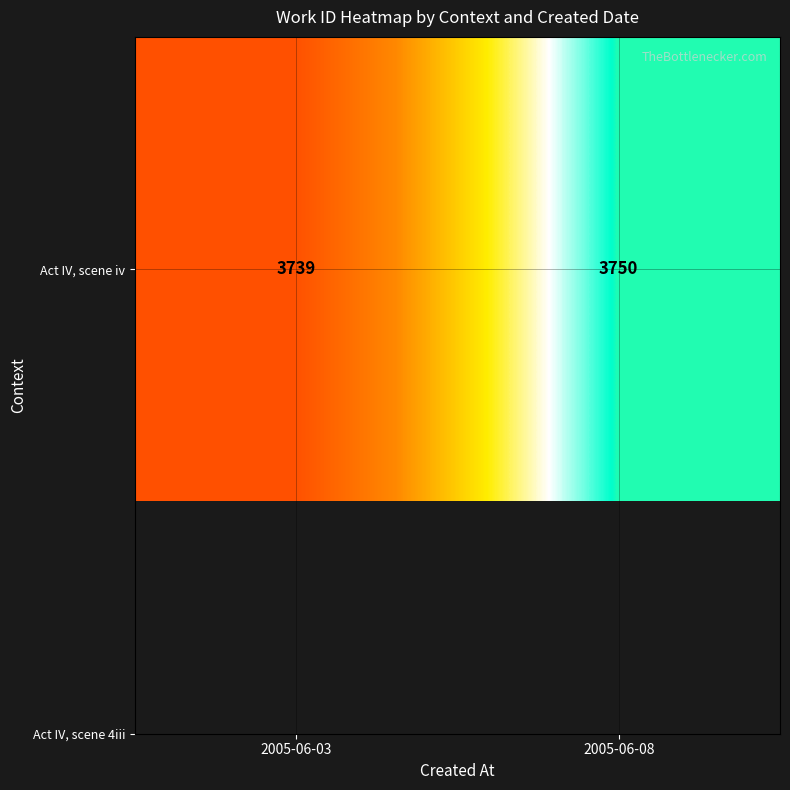

At which label is the value closest to 3744?

2005-06-03